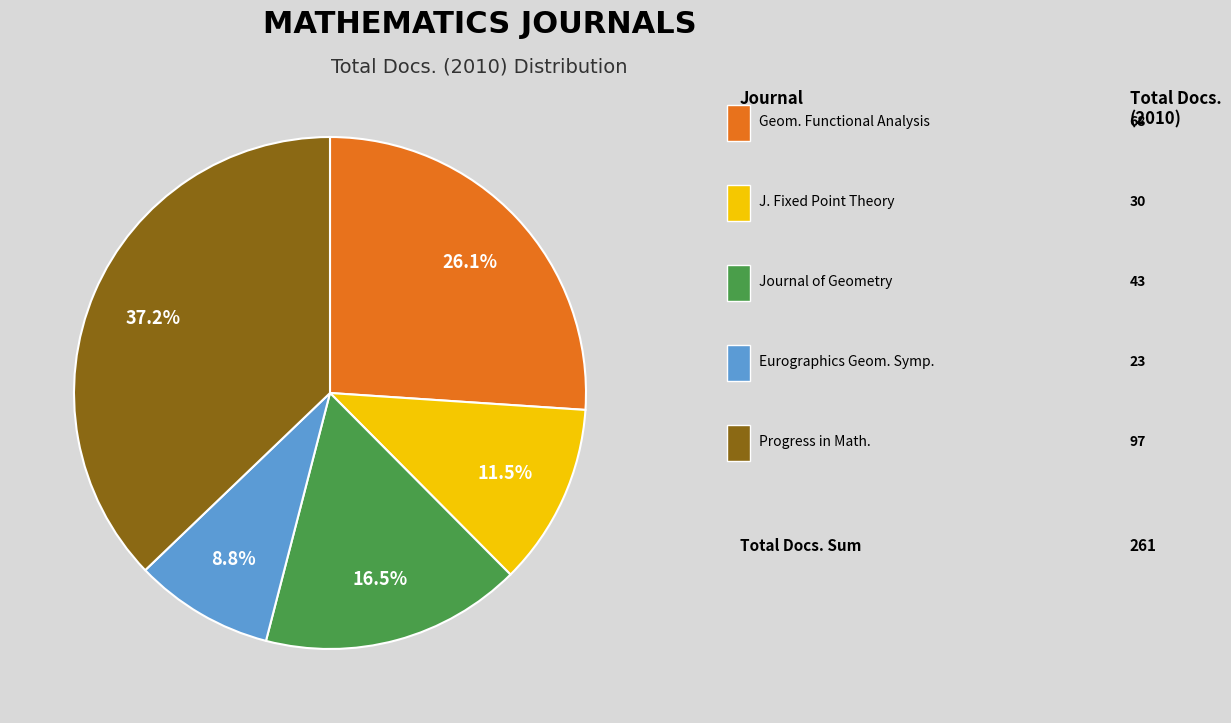

Is there a majority slice in this chart?

No